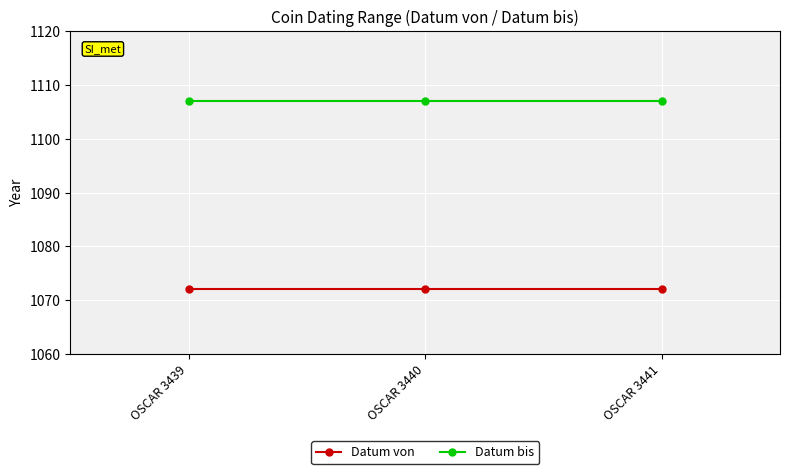

What is the minimum value shown in the chart?

1072